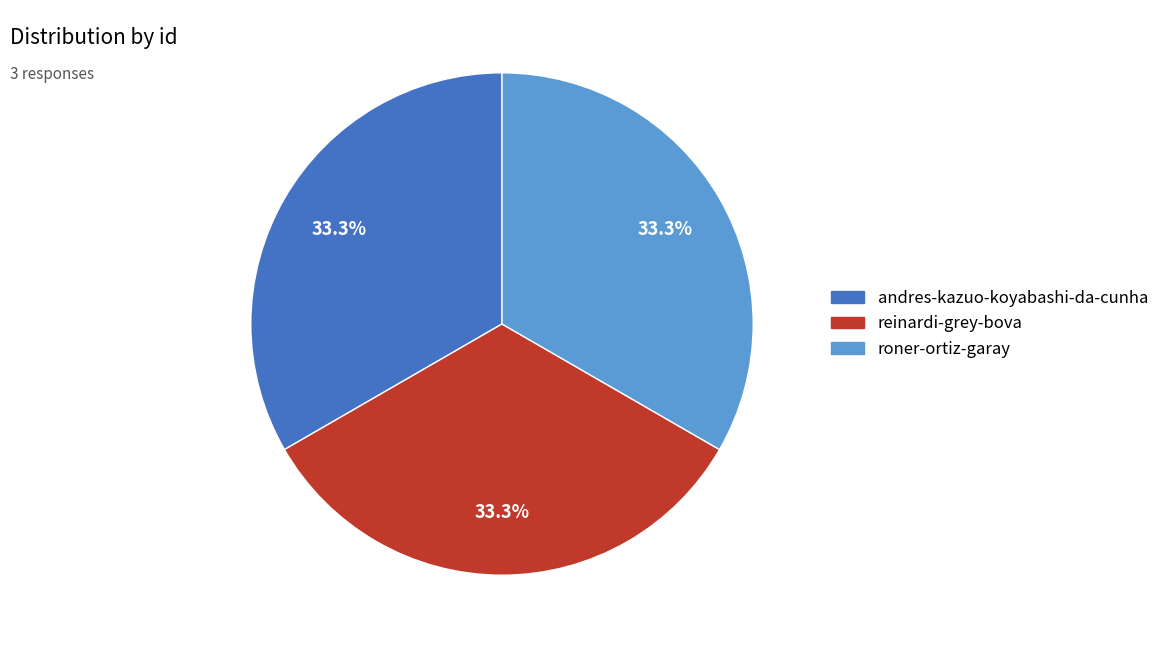

Is andres-kazuo-koyabashi-da-cunha the majority of the pie?

No